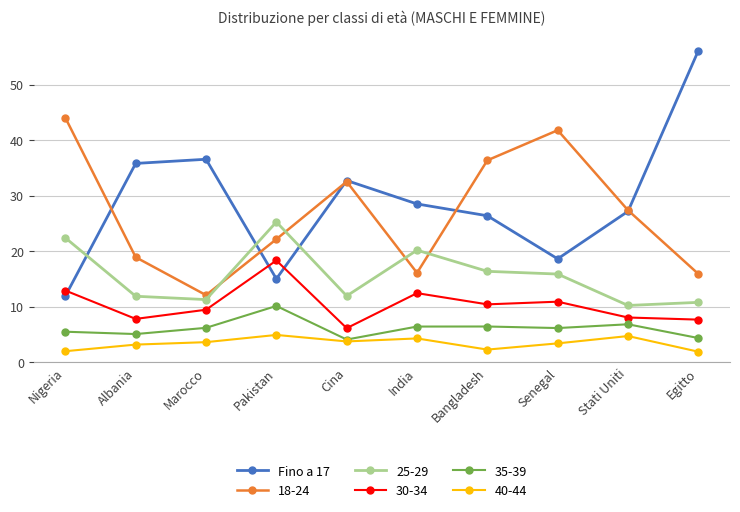

At how many categories does at least one series exceed 21?

10